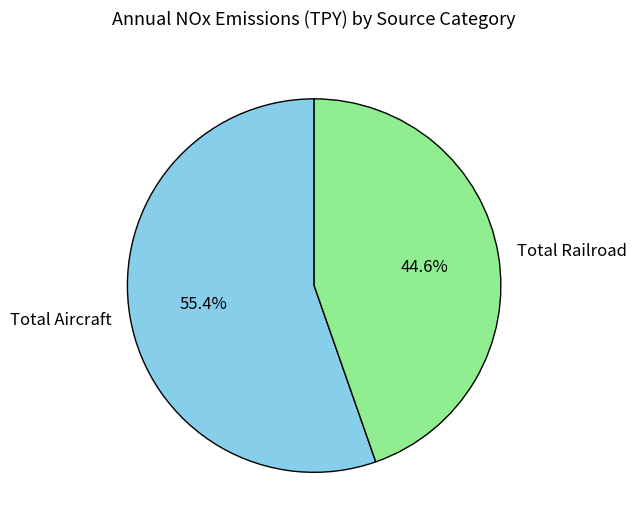

Between Total Railroad and Total Aircraft, which is larger?

Total Aircraft